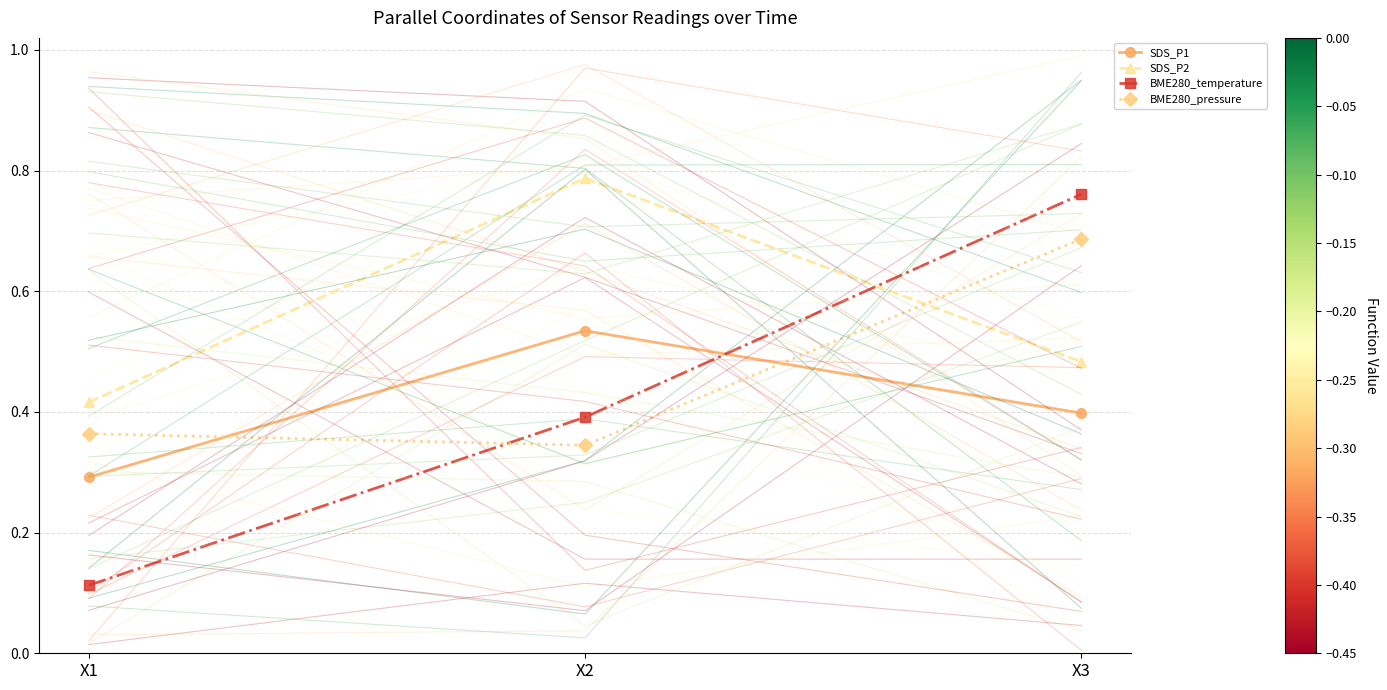

Where is BME280_pressure nearest to the value 0?

X2